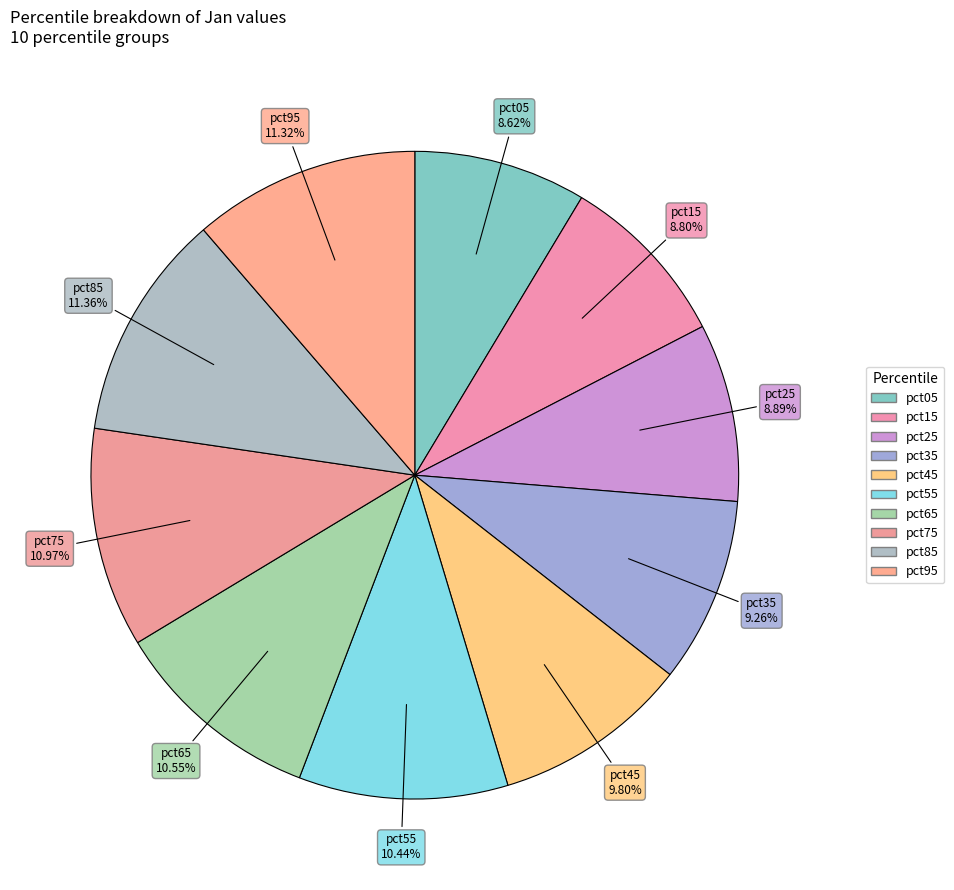

Count the number of slices in the pie.

10